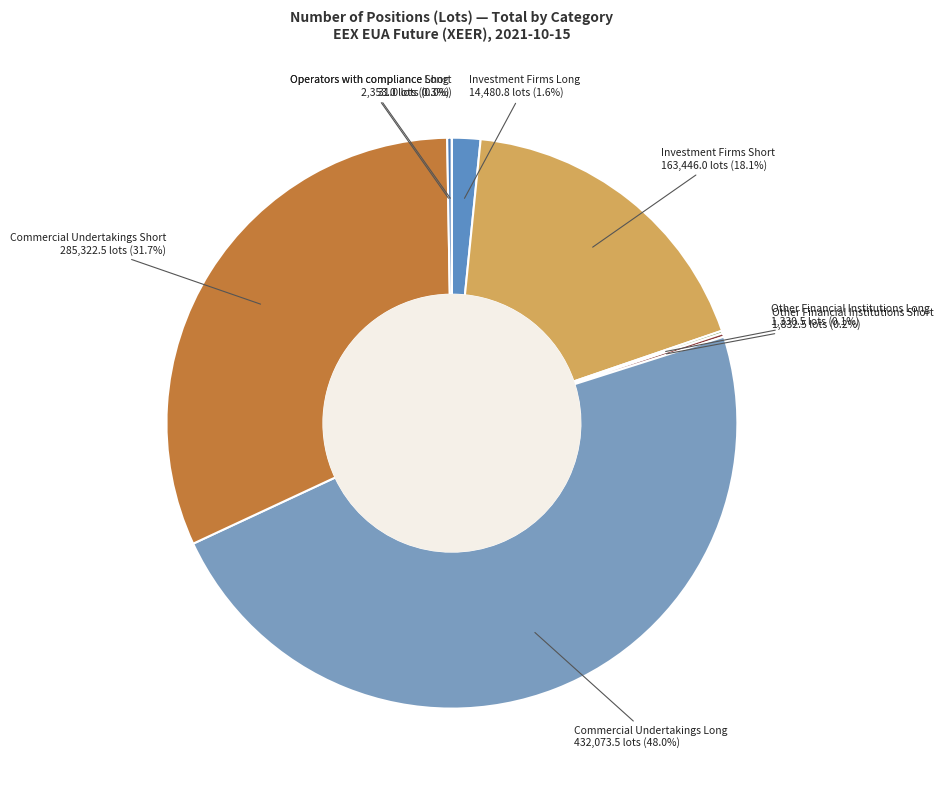

What portion of the pie excludes Commercial Undertakings Short?

68.3%